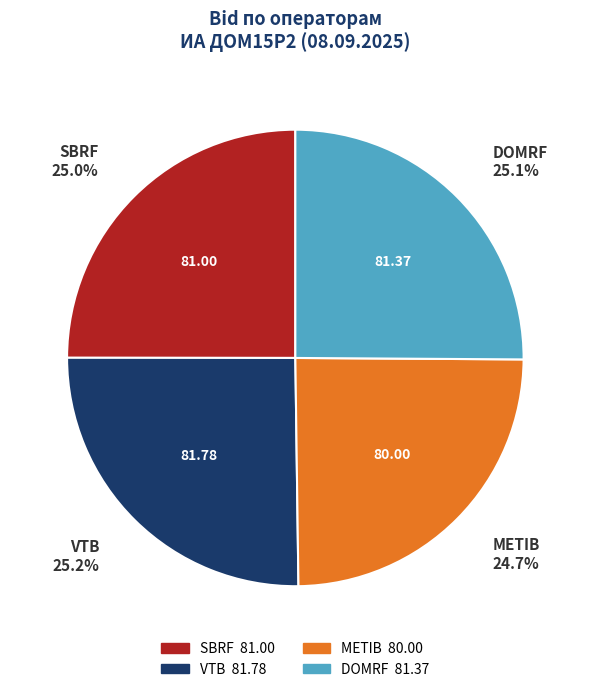

Which has a higher value, VTB or METIB?

VTB